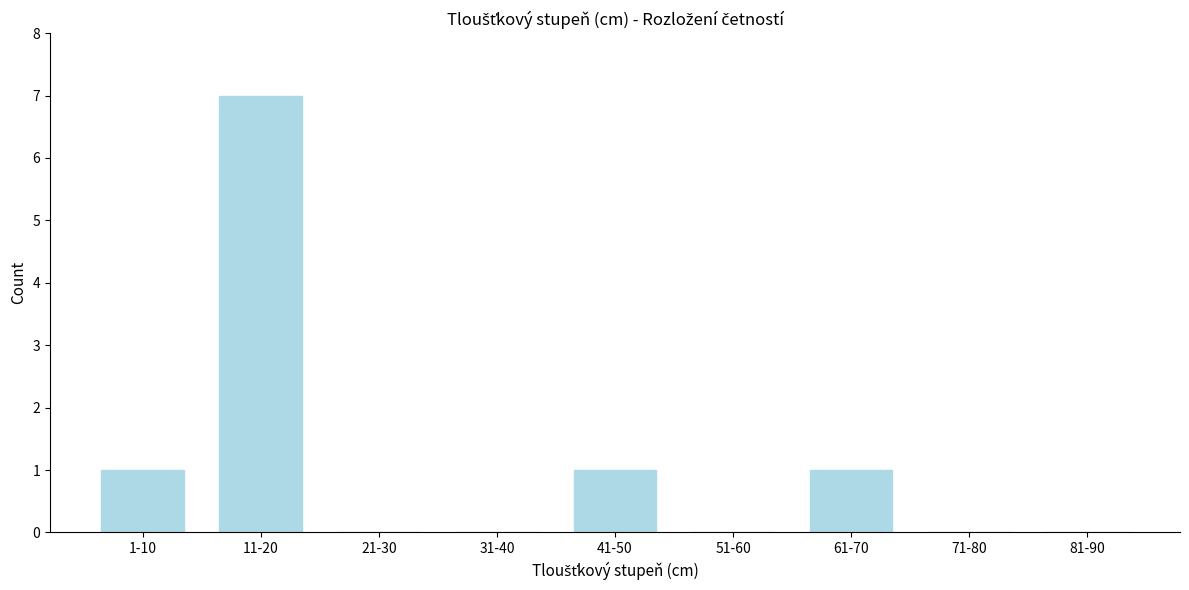

Reading right to left, what are all the values shown in this chart?

81-90=0	71-80=0	61-70=1	51-60=0	41-50=1	31-40=0	21-30=0	11-20=7	1-10=1